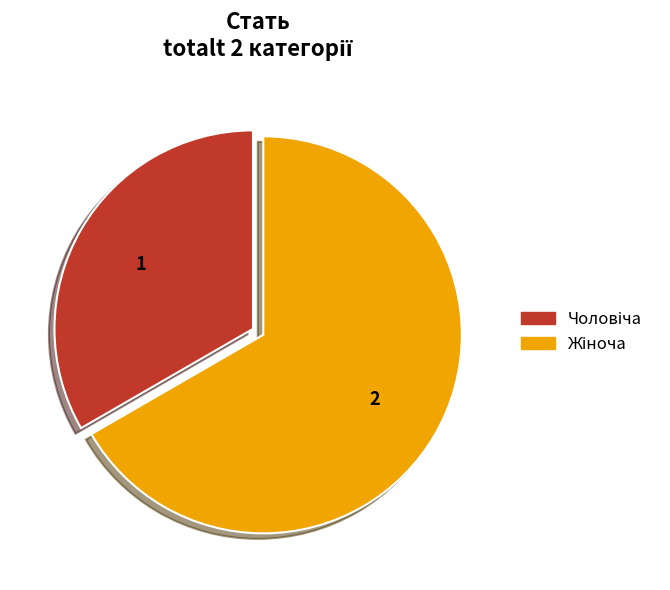

Is there a majority slice in this chart?

Yes